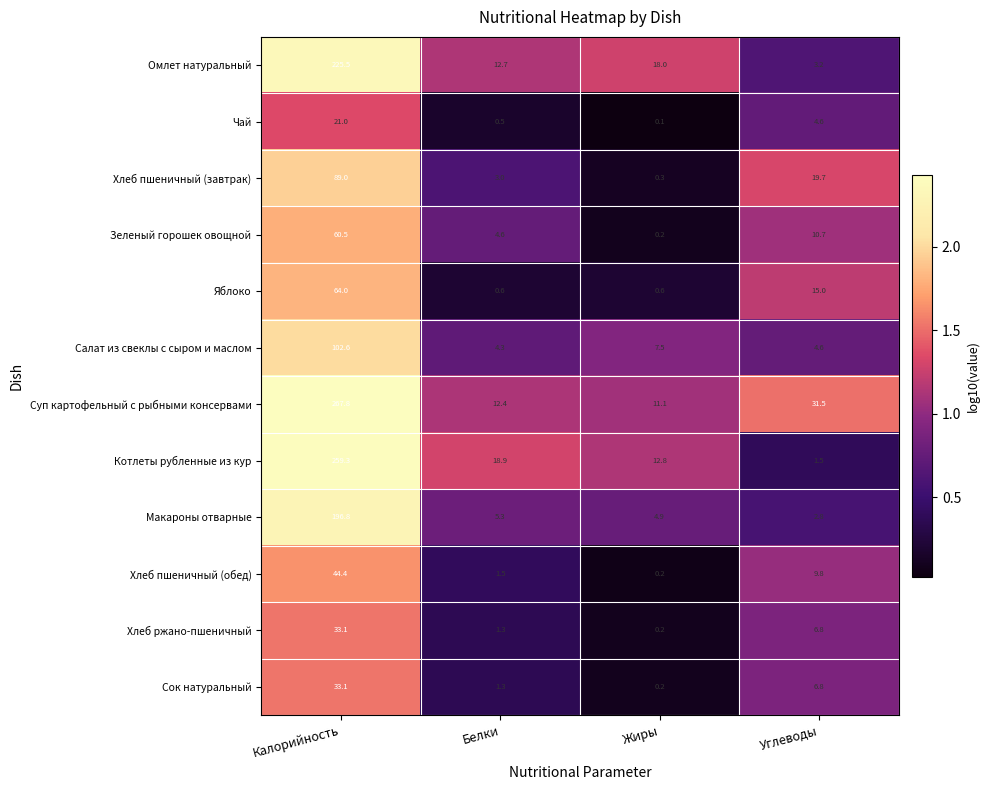

How many categories are shown in the chart?

4